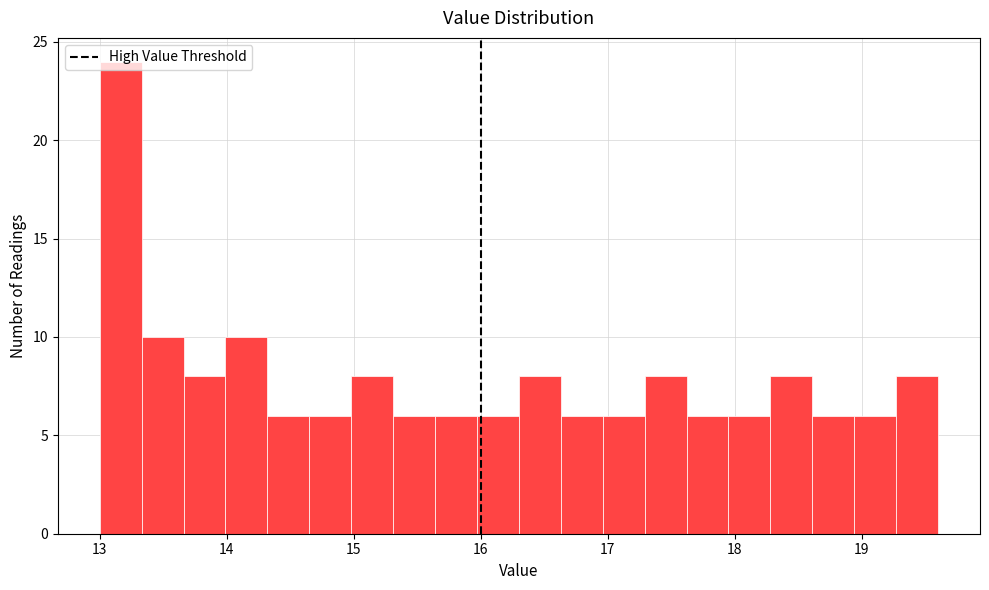

Around what value on the x-axis is the tallest bar? Give the approximate position of its centre, as read against the axis.

13.2